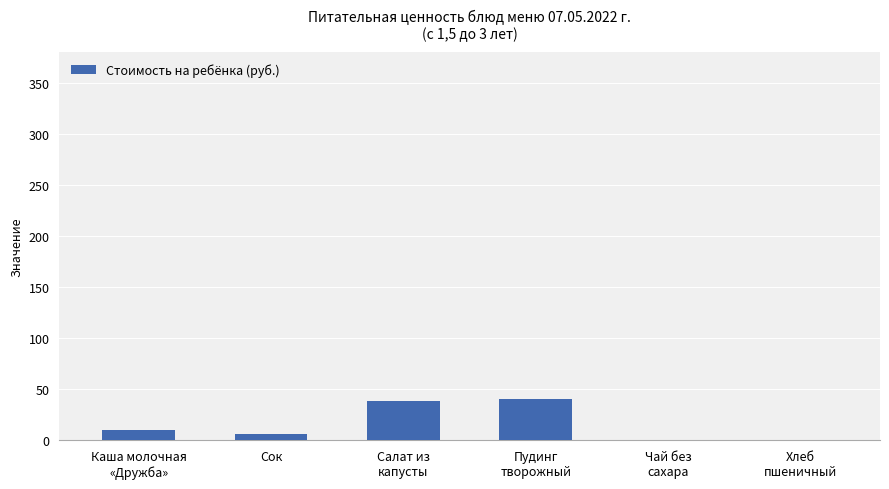

How many distinct data groups are displayed?

1